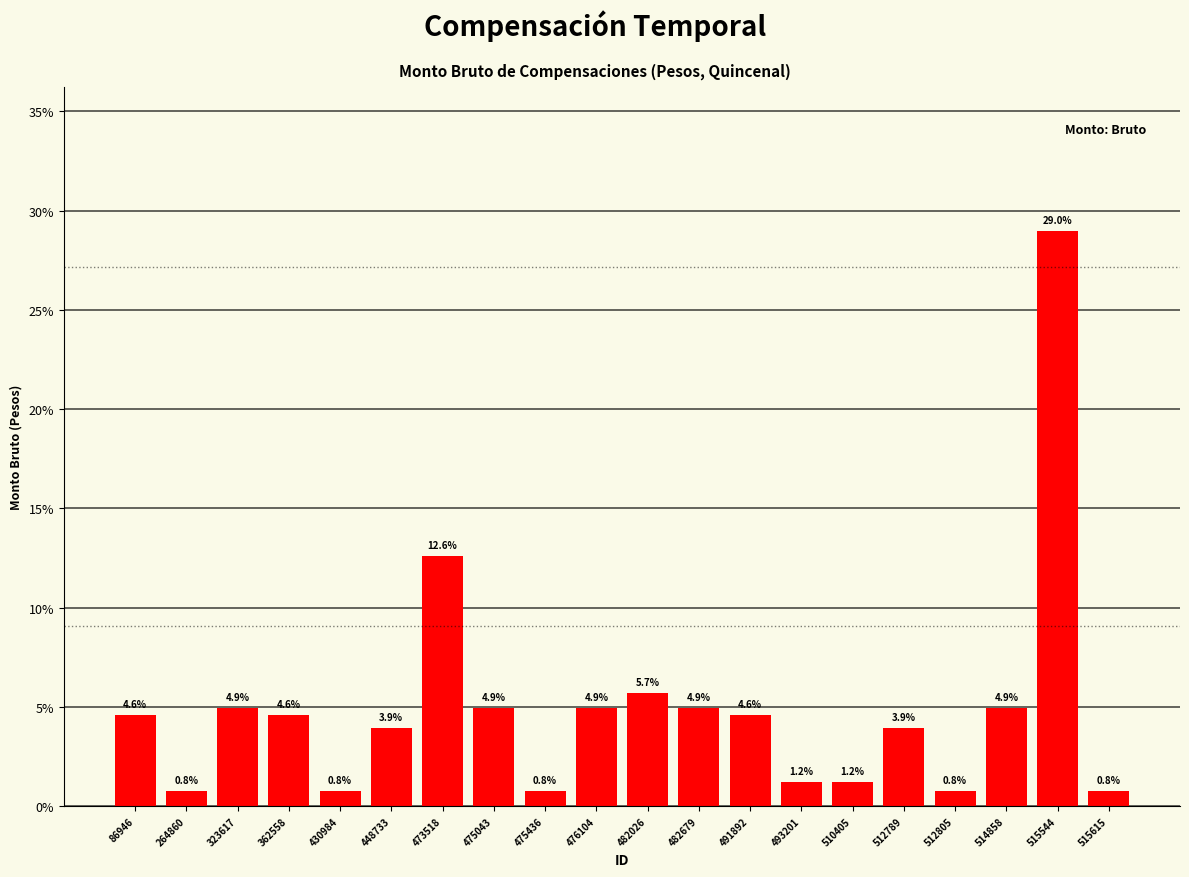

What is the sum of the values at 510405 and 86946?

5.8